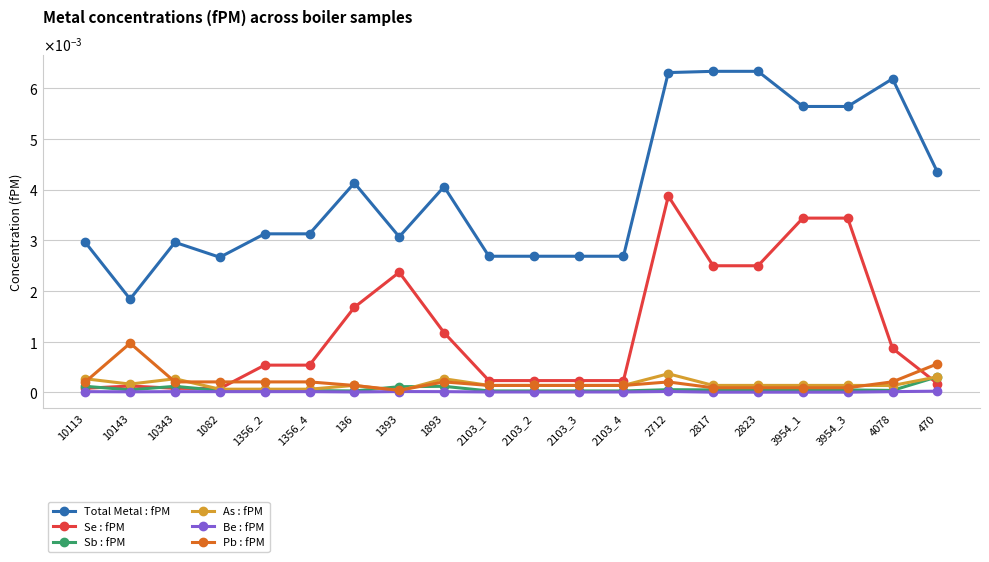

Is the value of Sb : fPM at 1082 greater than the value of Se : fPM at 10113?

No